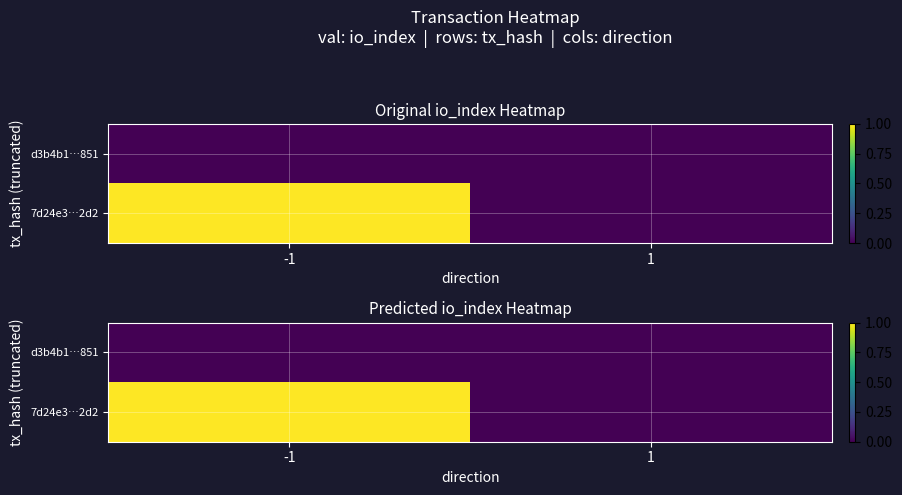

Which series has the largest total across all categories?

7d24e3…2d2